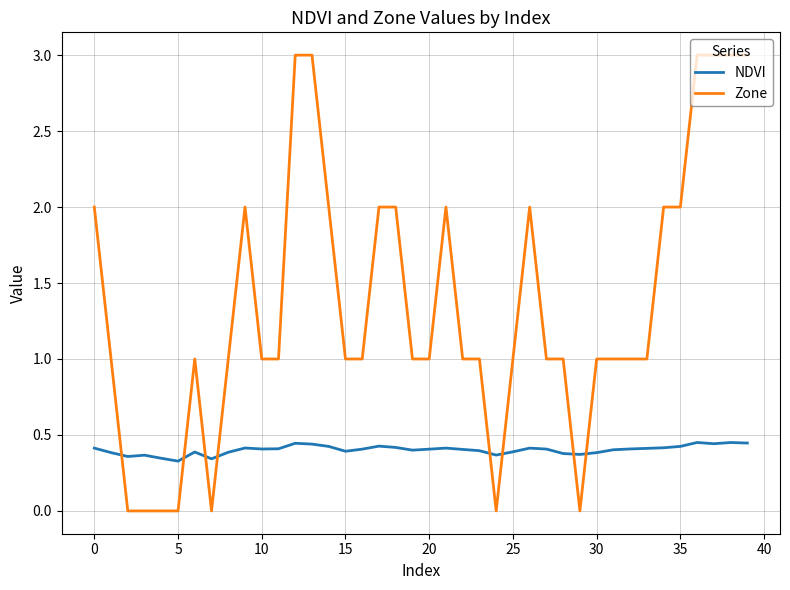

Which series has the largest total across all categories?

Zone